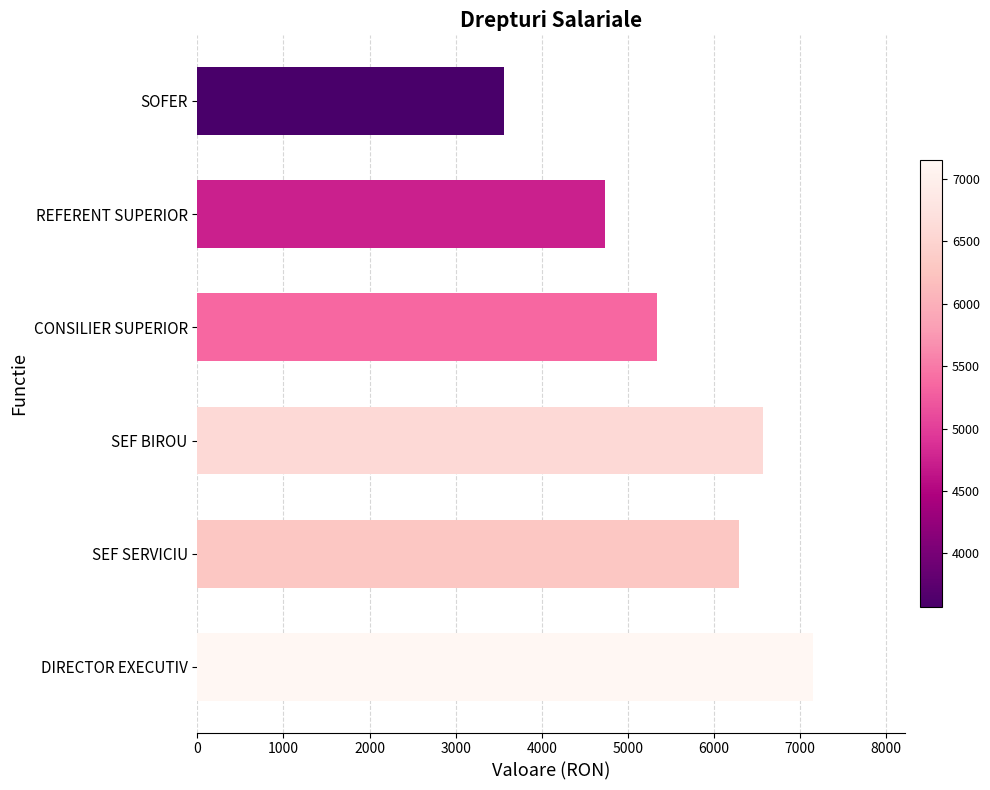

How many bars are there in total?

6